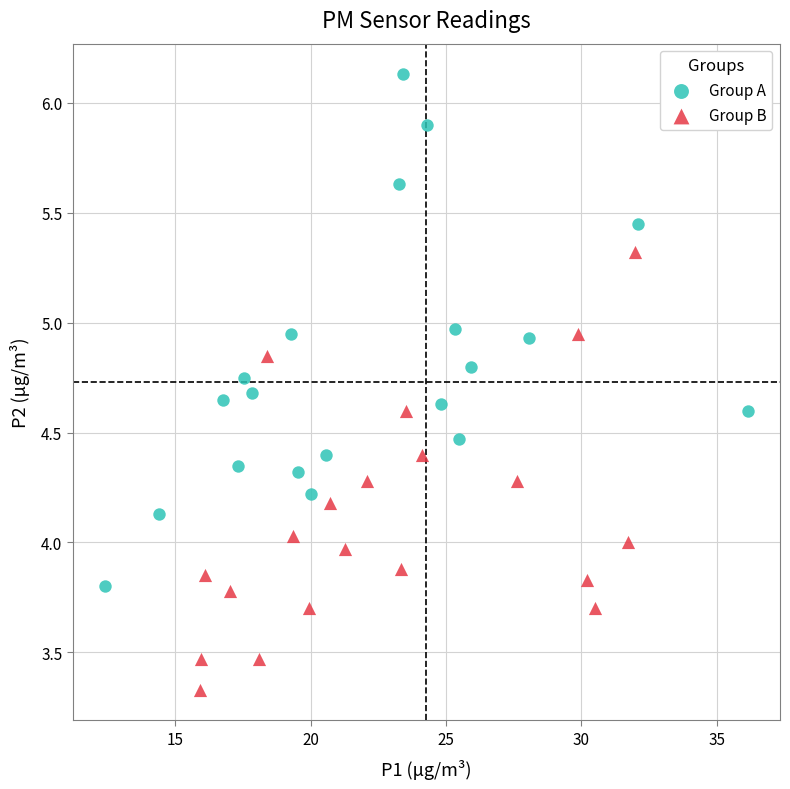

Which series reaches the minimum Y coordinate?

Group B